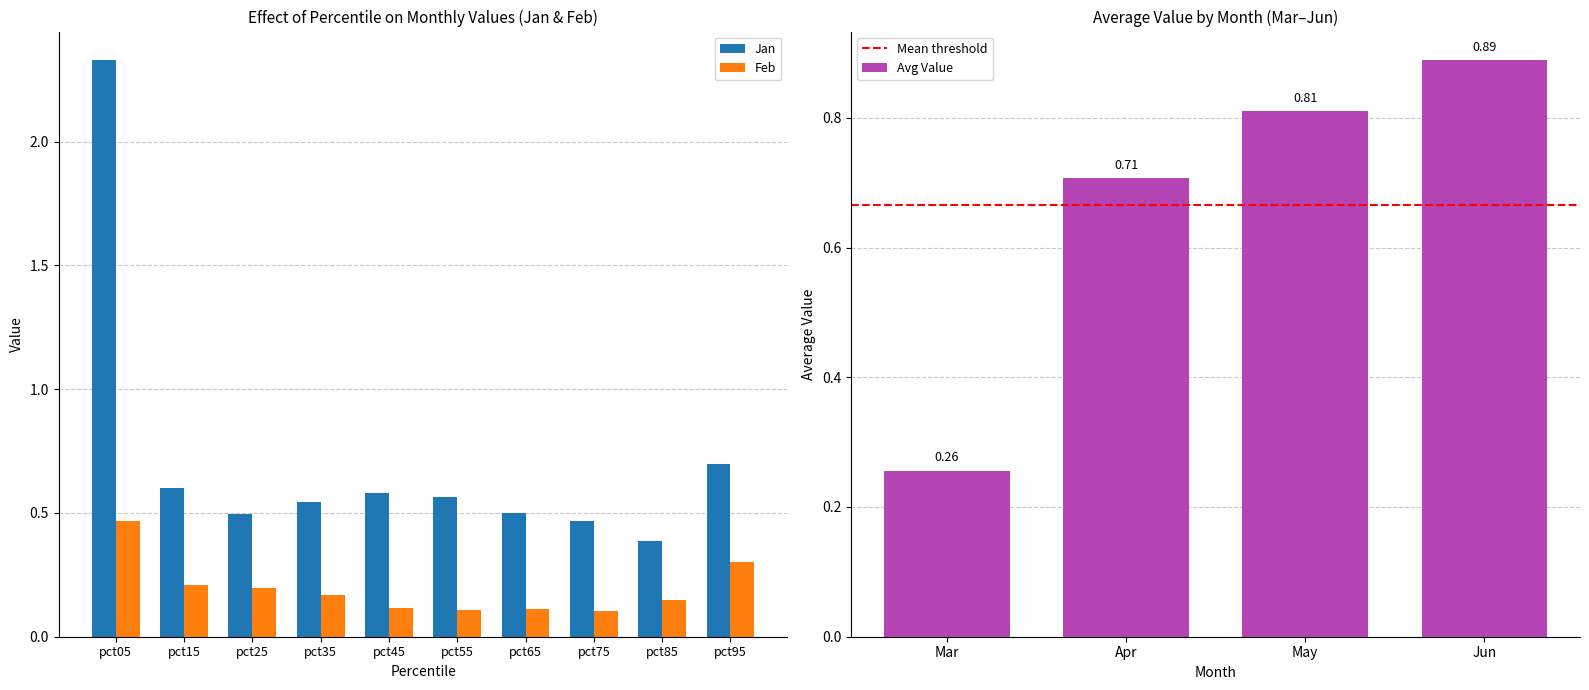

What is the value of the Feb bar at the 6th from the left?

0.1